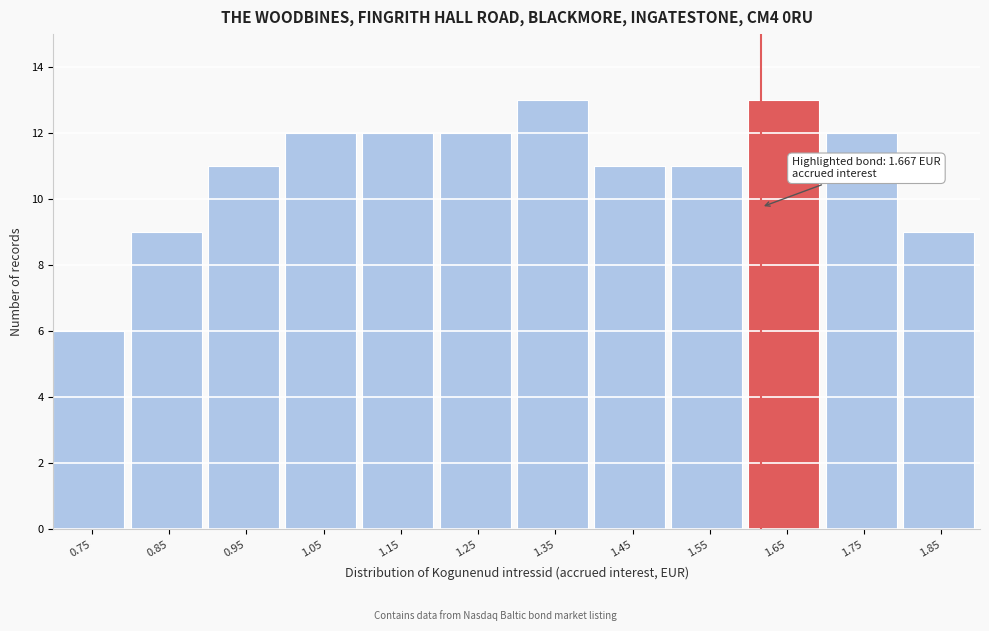

Reading left to right, list all the values displayed in this chart.

0.75=6	0.85=9	0.95=11	1.05=12	1.15=12	1.25=12	1.35=13	1.45=11	1.55=11	1.65=13	1.75=12	1.85=9